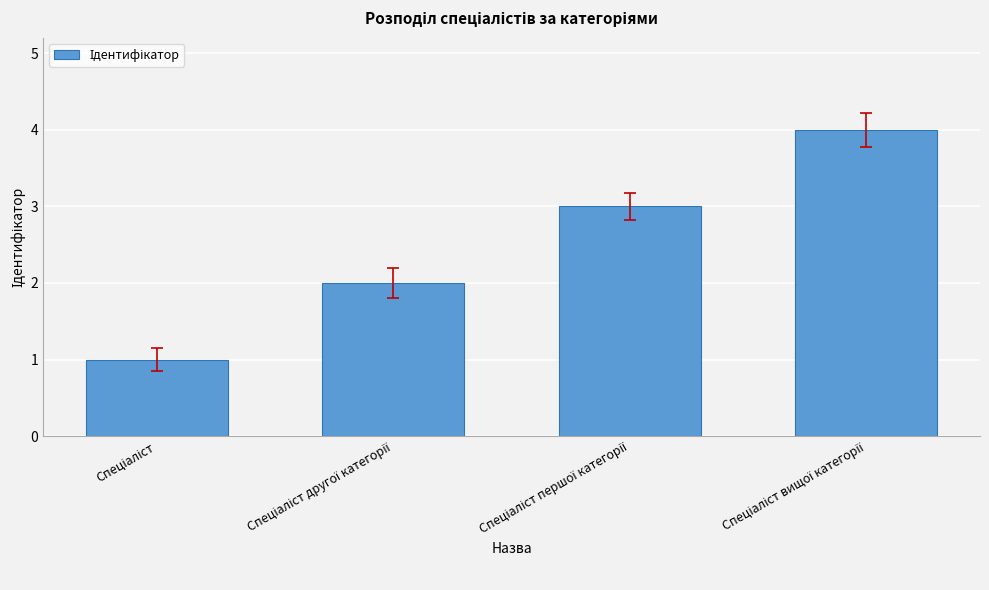

What is the minimum value shown in the chart?

1